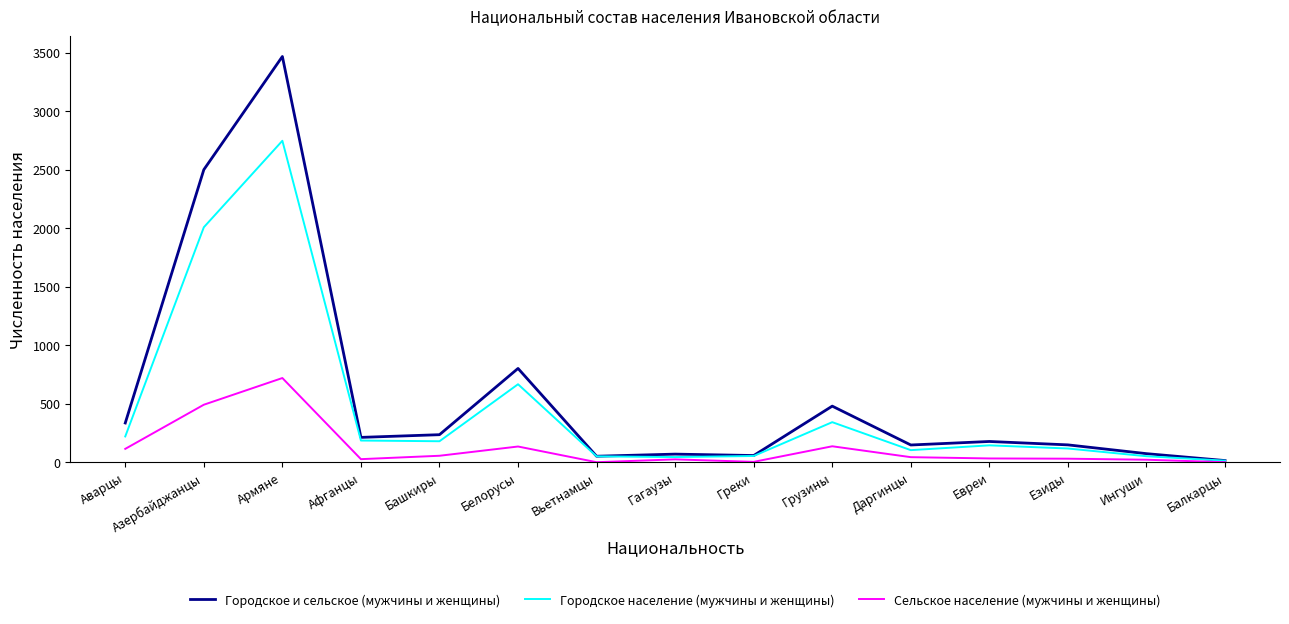

Which category has the highest value in the Сельское население (мужчины и женщины) series?

Армяне